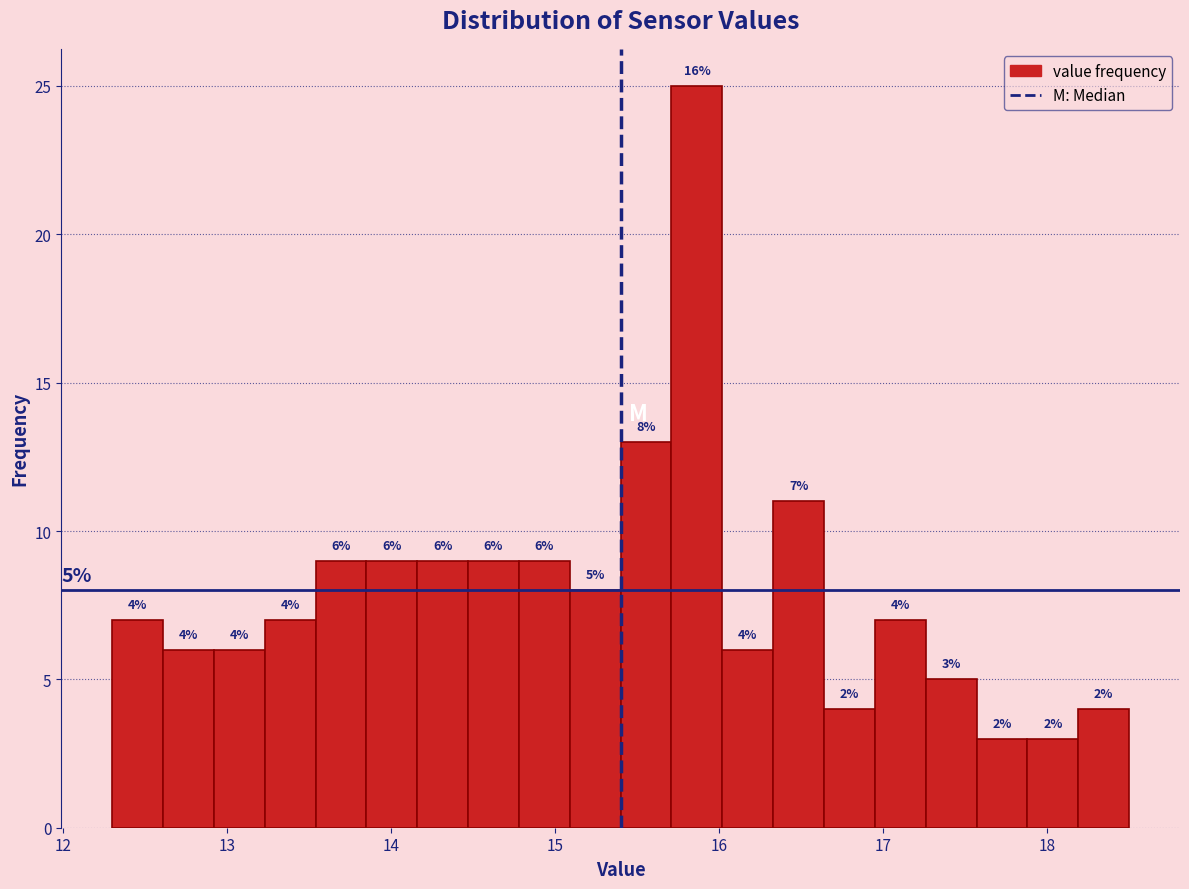

Around what value on the x-axis is the tallest bar? Give the approximate position of its centre, as read against the axis.

15.9